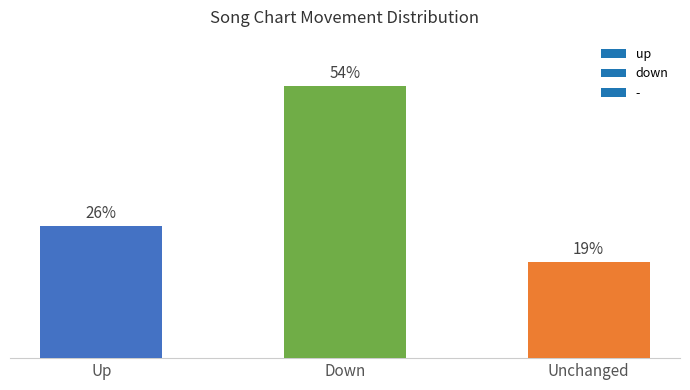

Are the bars horizontal?

No